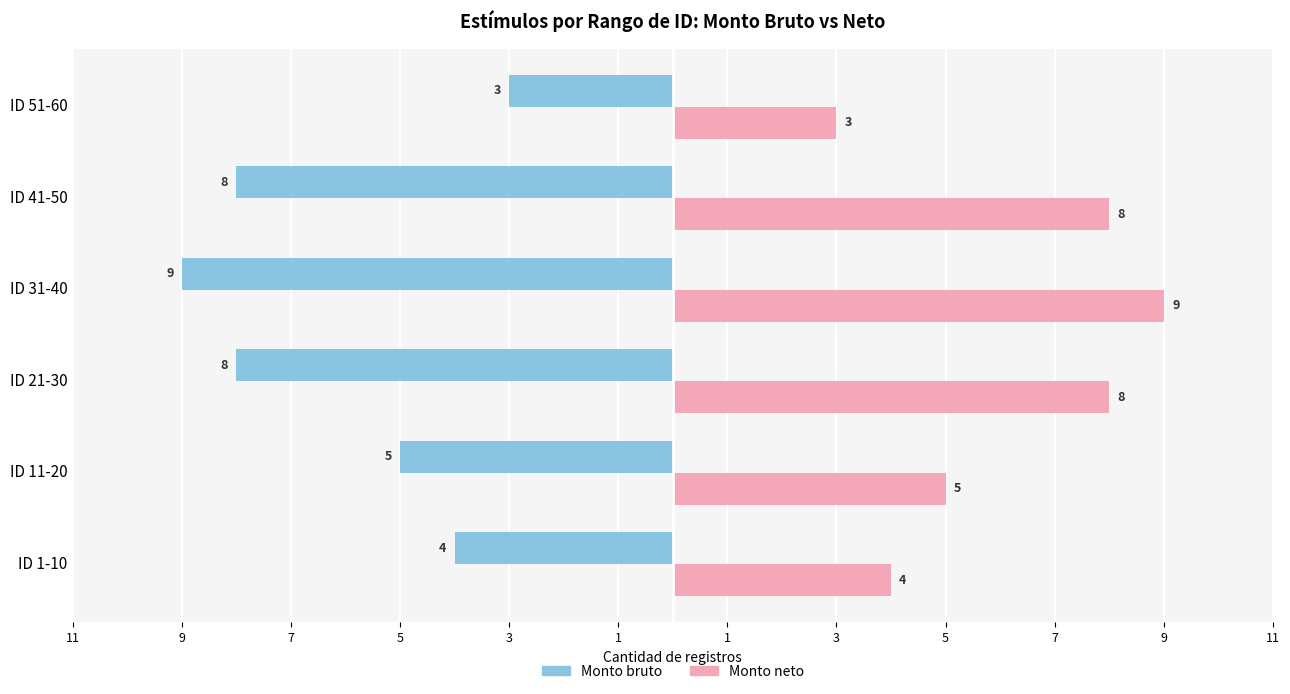

What is the sum of all Monto neto values?

37